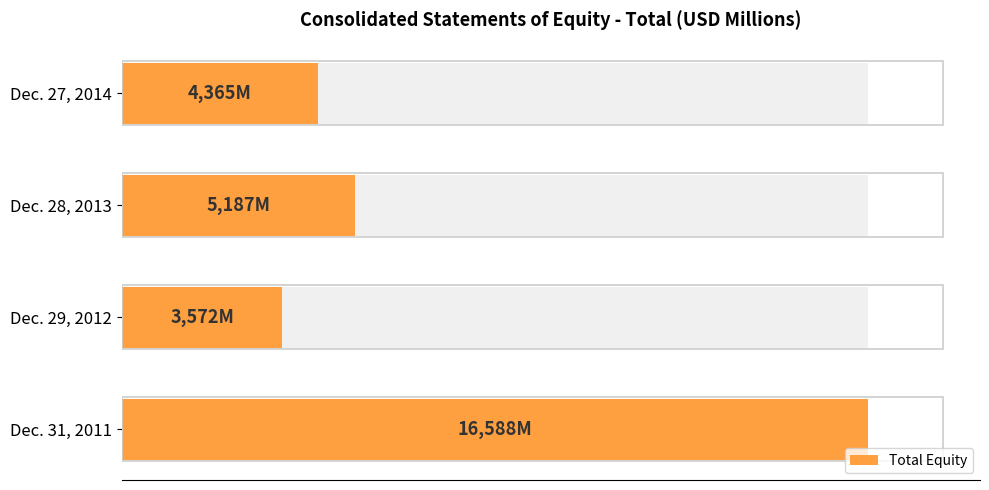

What value does the data have at 2500, to the nearest 50?

3550